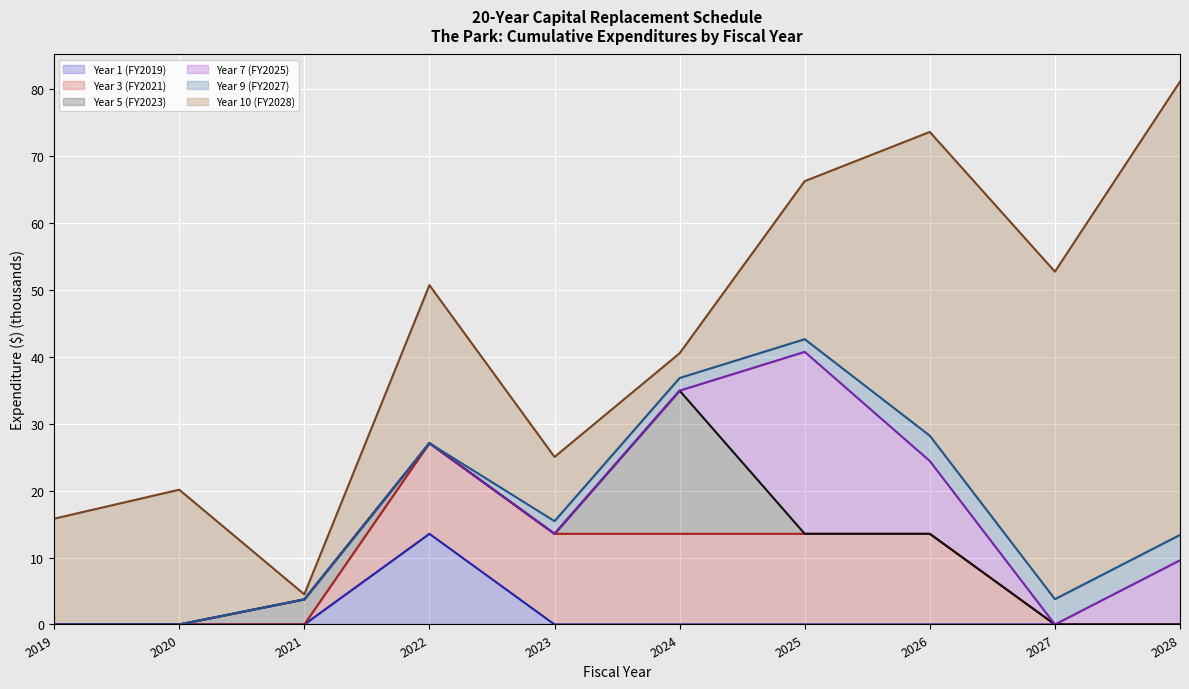

How many interior local valleys does the Year 7 (FY2025) (line) series have?

2